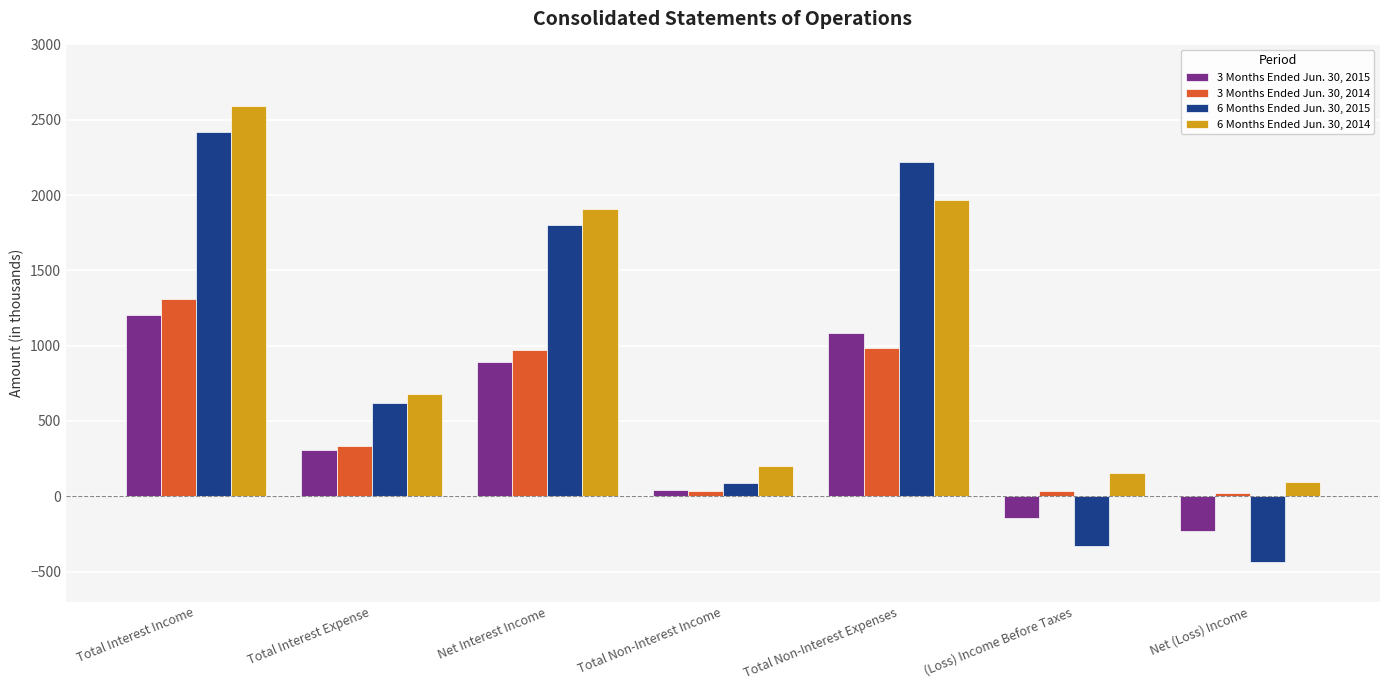

What is the average value of the 3 Months Ended Jun. 30, 2015 series?

451